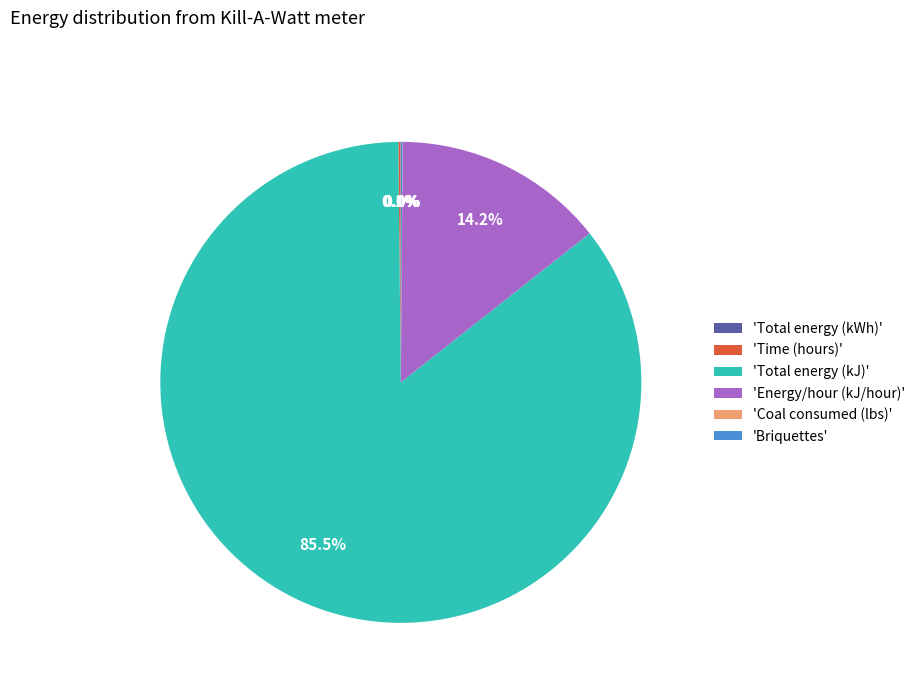

Which slice represents more than half of the pie?

'Total energy (kJ)'